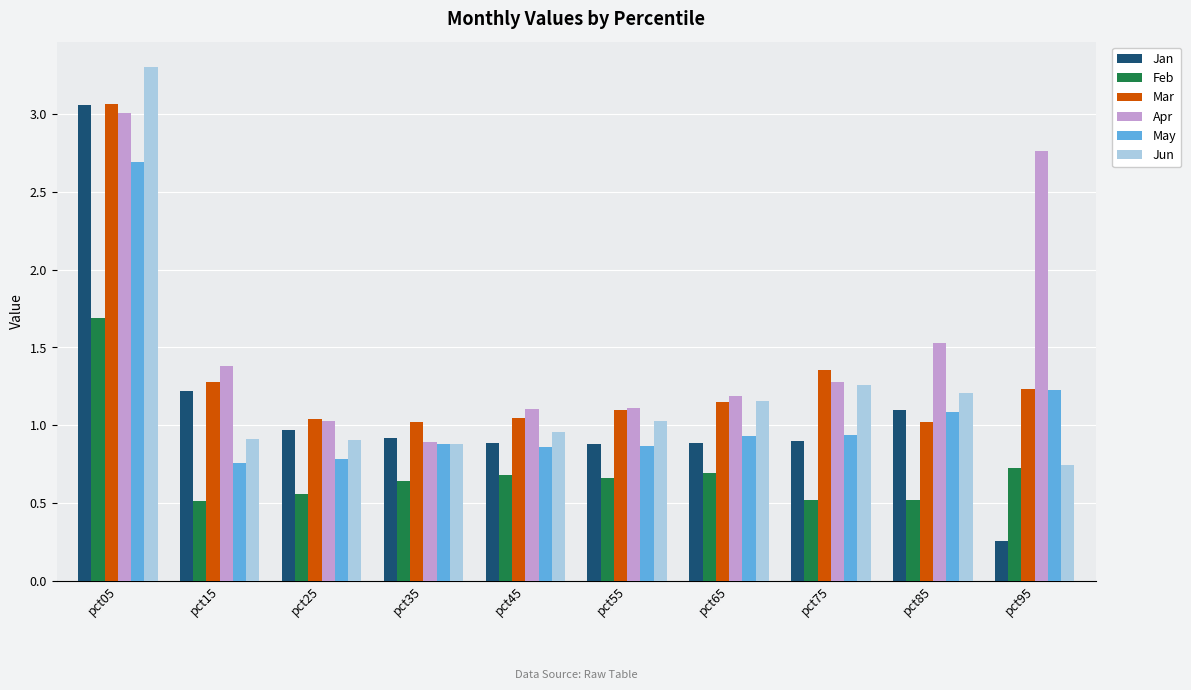

Which series has the widest spread of values?

Jan